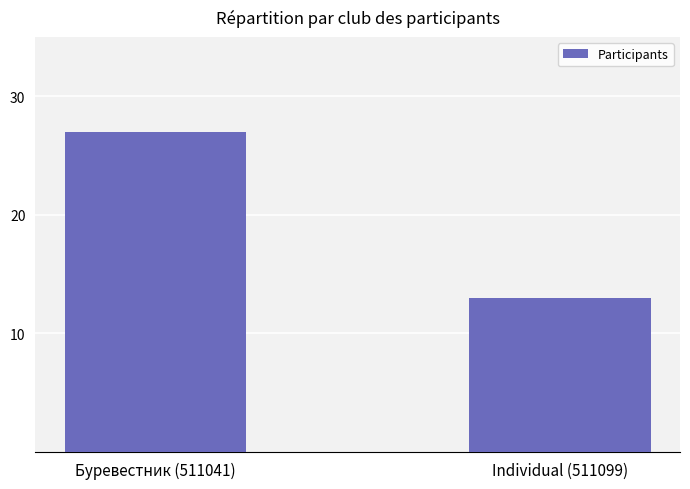

What is the value of the 1st bar from the left?

27